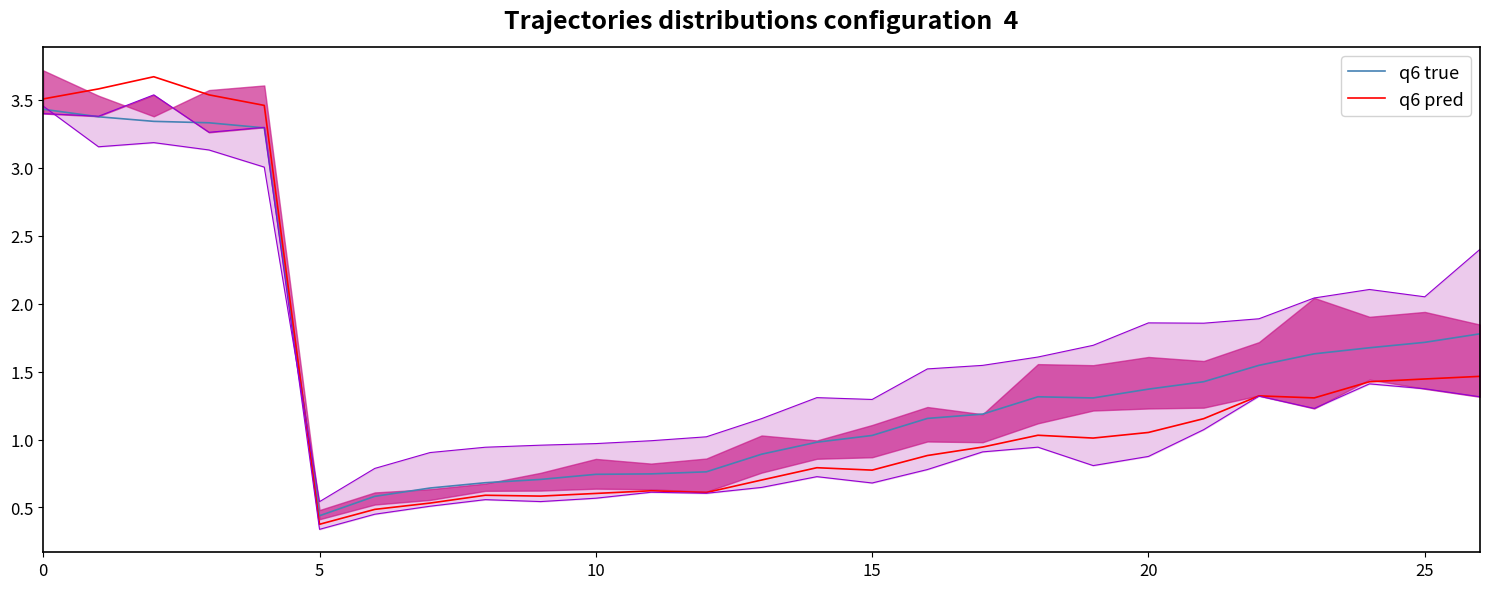

Rank the series by their average value, from lowest to highest.

q6 pred, q6 true